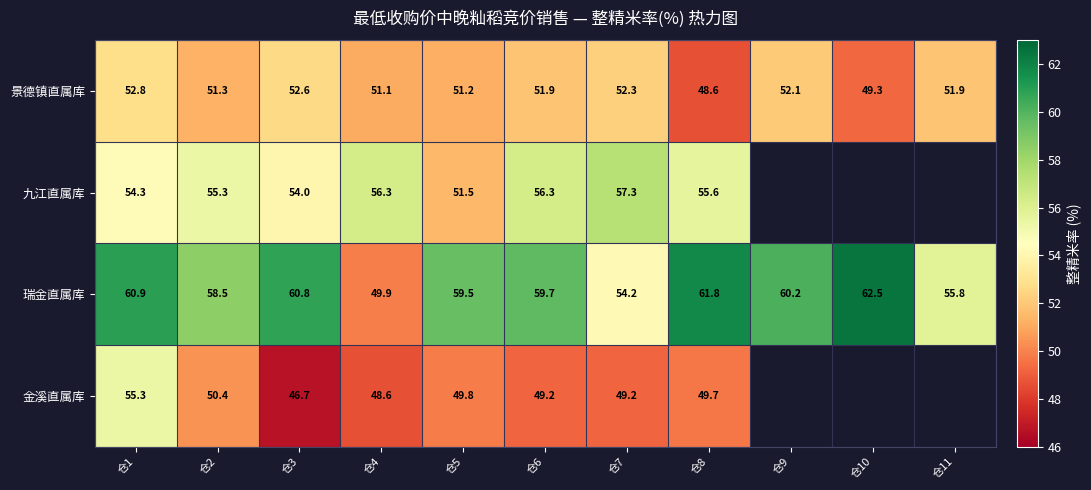

Rank the series at 仓2 from lowest to highest value.

金溪直属库, 景德镇直属库, 九江直属库, 瑞金直属库